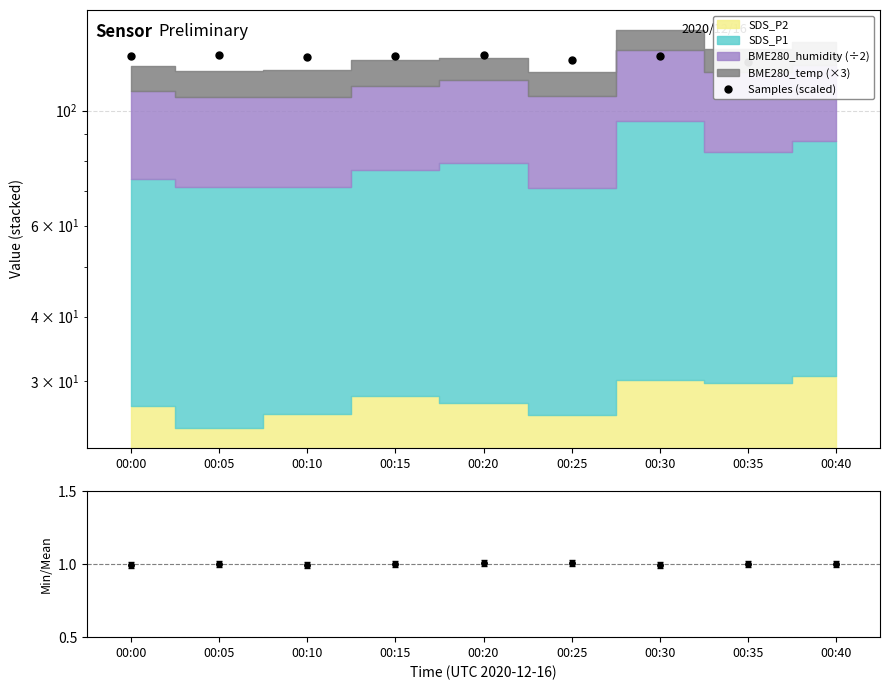

Read the Samples (scaled) value at 00:25.

125.4